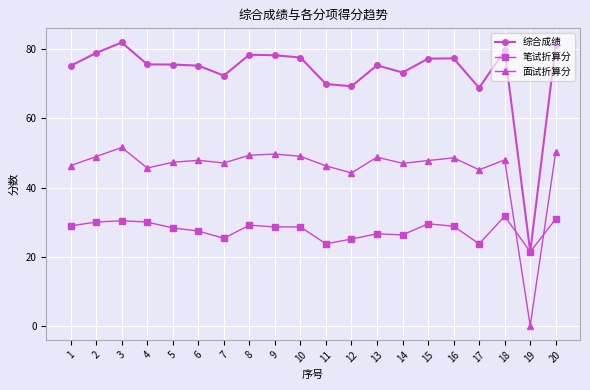

What value does the 笔试折算分 series have at 1?

28.9